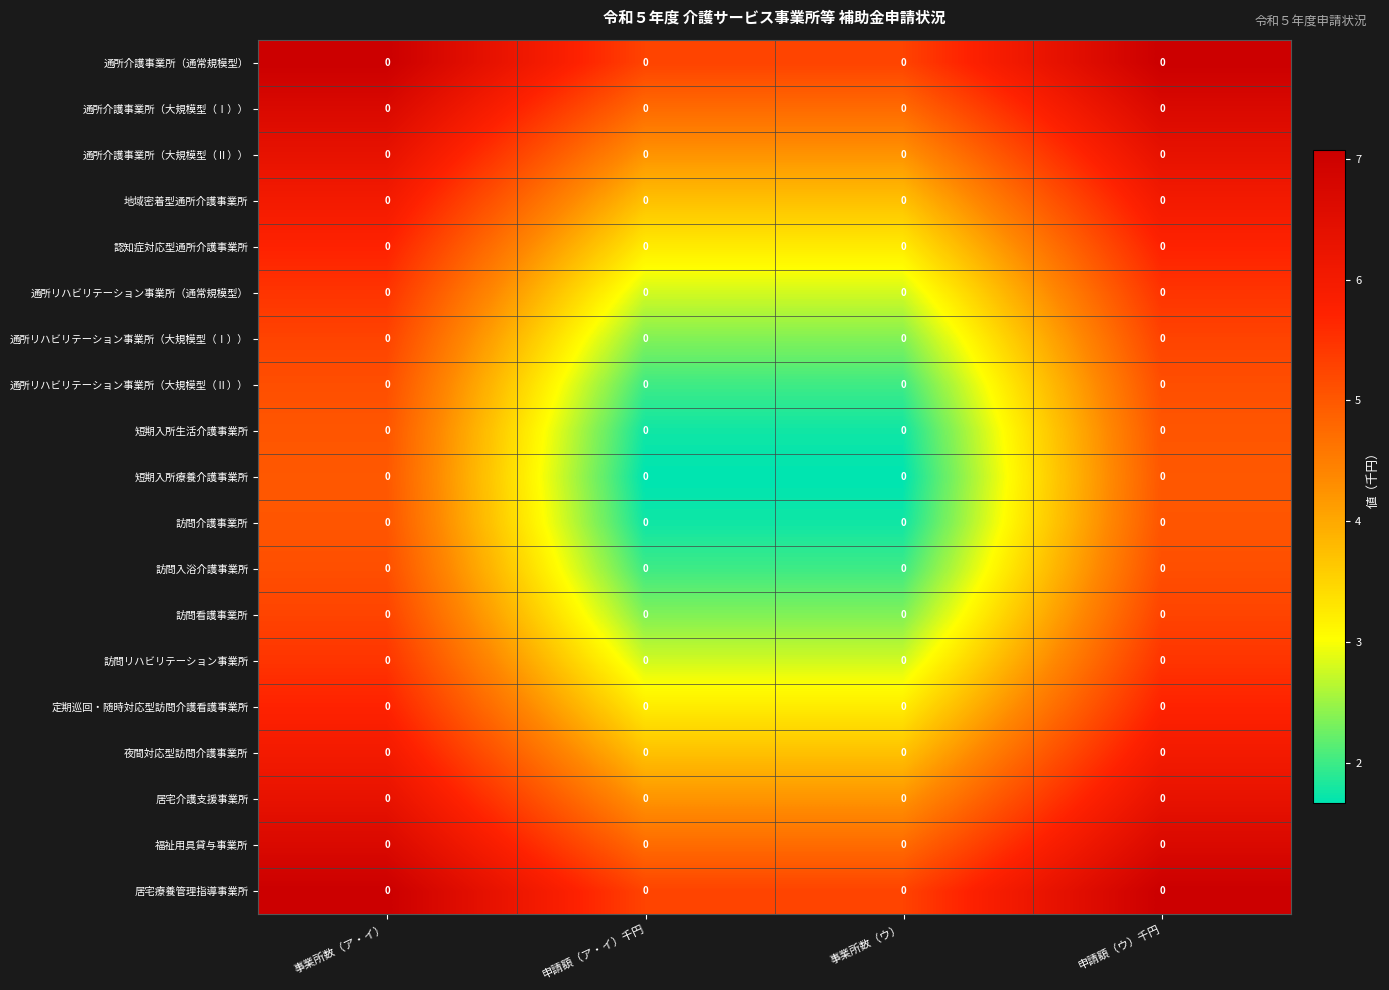

Is the value of 認知症対応型通所介護事業所 at 申請額（ウ）千円 greater than the value of 訪問入浴介護事業所 at 申請額（ウ）千円?

Yes